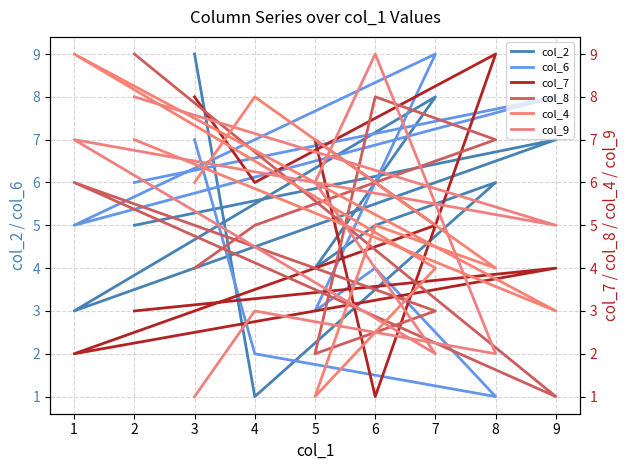

At which category does col_7 reach its first local peak?

2